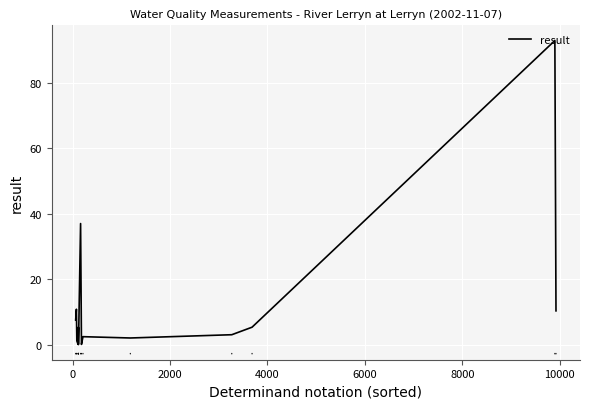

Does the chart have visible grid lines?

Yes